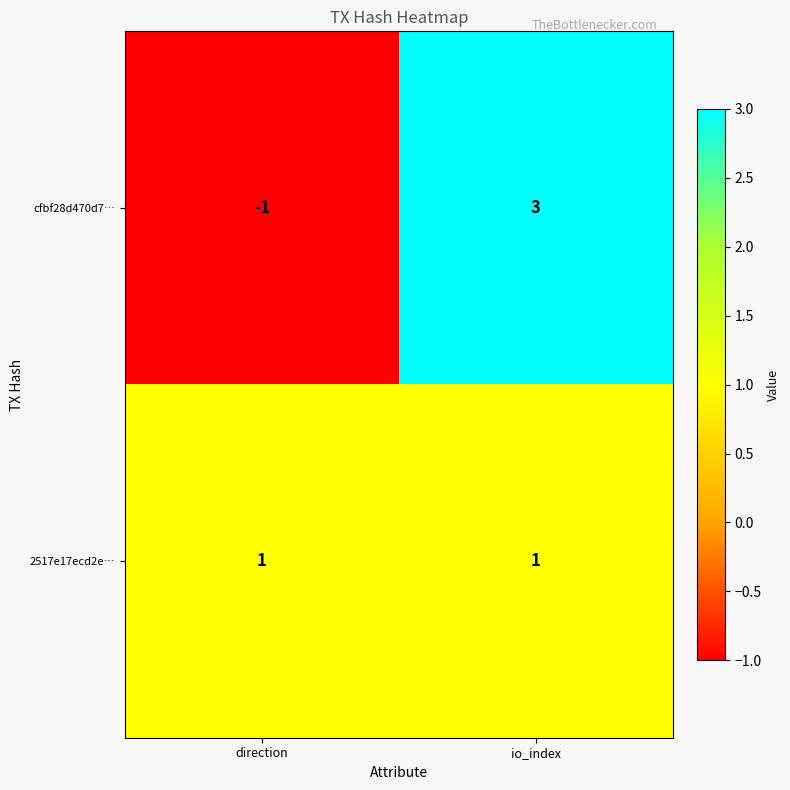

Reading left to right, list all the values displayed in this chart.

cfbf28d470d7…: direction=-1	io_index=3
2517e17ecd2e…: direction=1	io_index=1